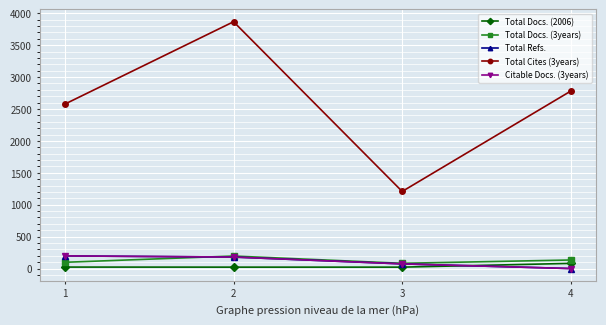

What is the difference between the maximum and minimum values in the Citable Docs. (3years) series?

198